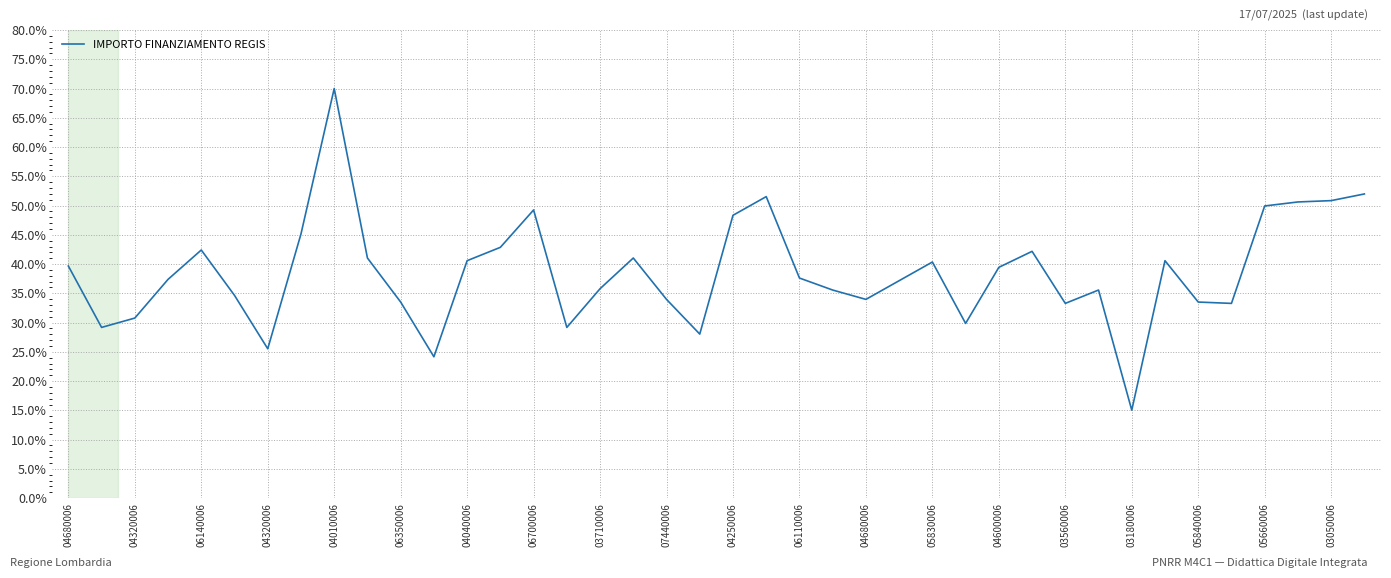

What is the difference between the maximum and minimum values?

55.0